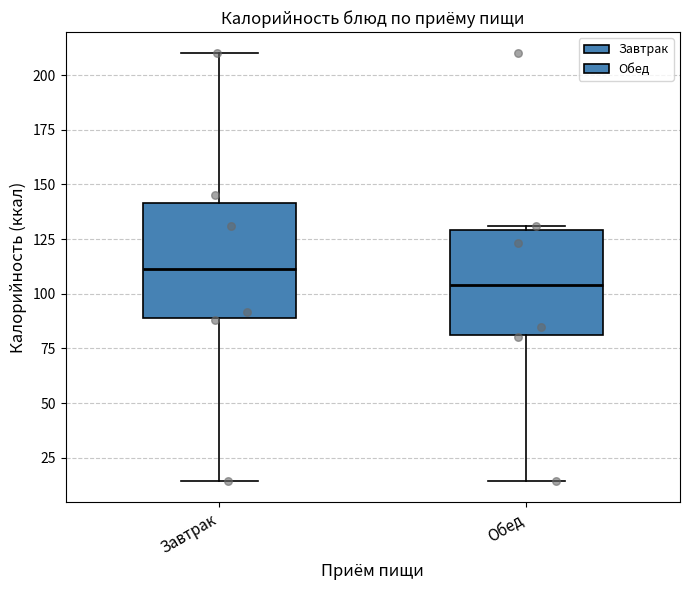

Reading left to right, transcribe this box plot: for each box, give where its median line is, the range the box spans, and where its two whiskers end, as read against the y-axis. The values are not printed on the chart, so give them approximately, as read against the axis.

Завтрак: median 110, box 90 to 140, whiskers 15 to 210
Обед: median 105, box 80 to 130, whiskers 15 to 130 (just above the box's upper edge)